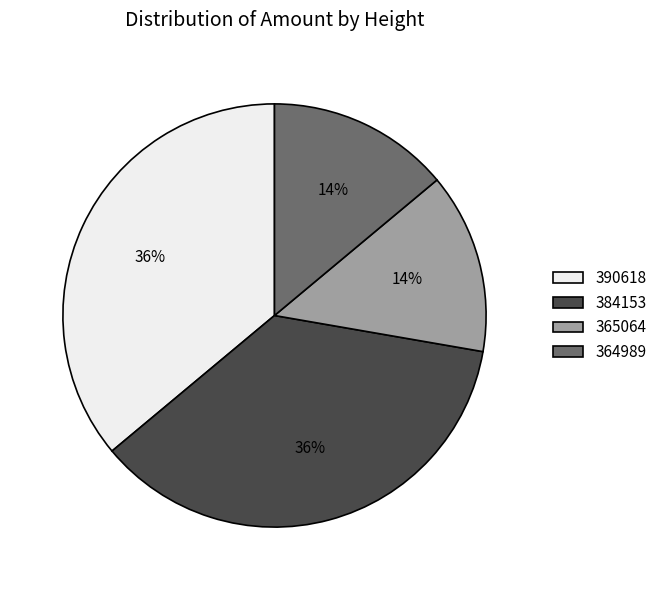

Count the number of slices in the pie.

4